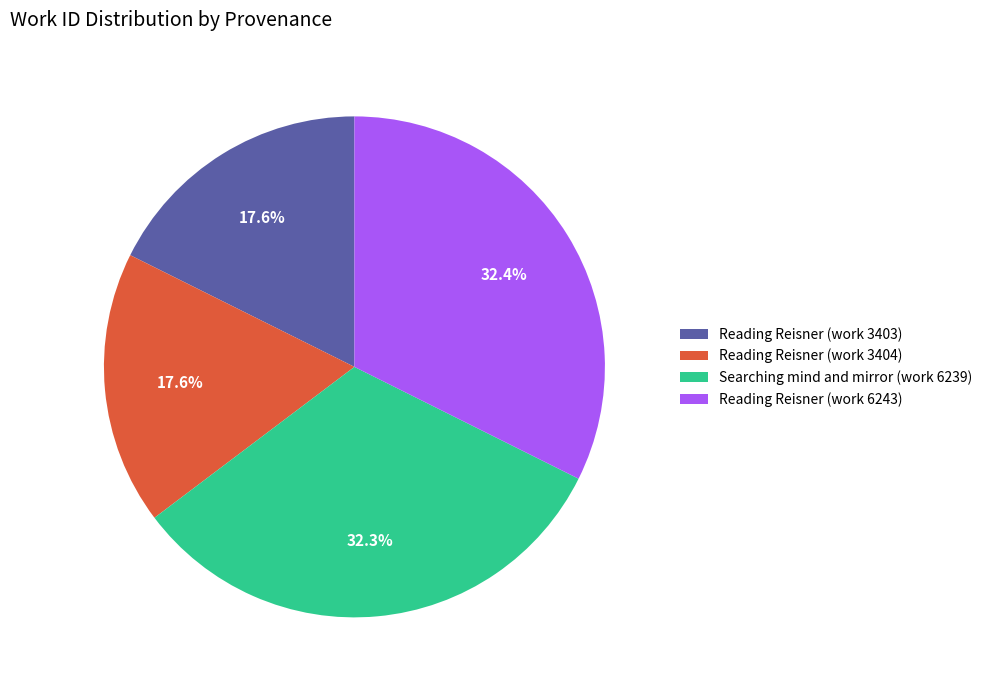

Approximately how many times larger is the value at Reading Reisner (work 3403) compared to Searching mind and mirror (work 6239)?

0.5